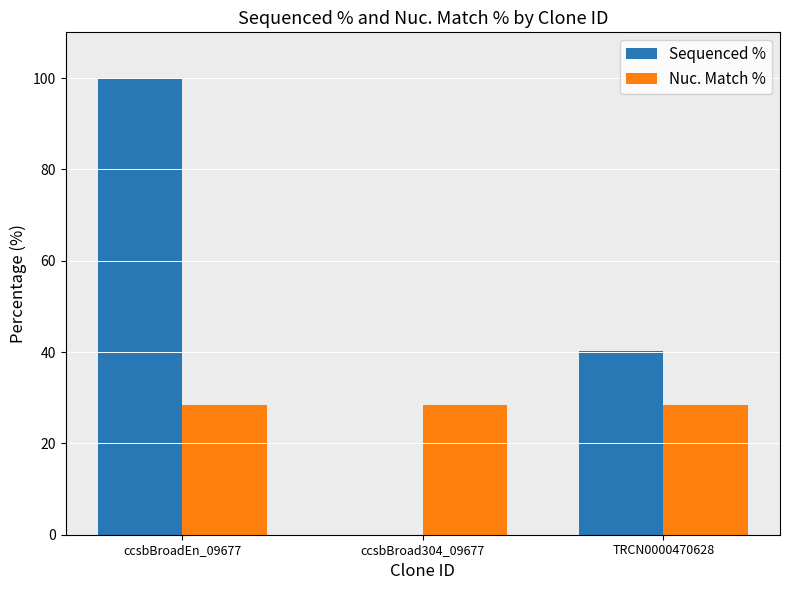

How many groups of bars are there?

3